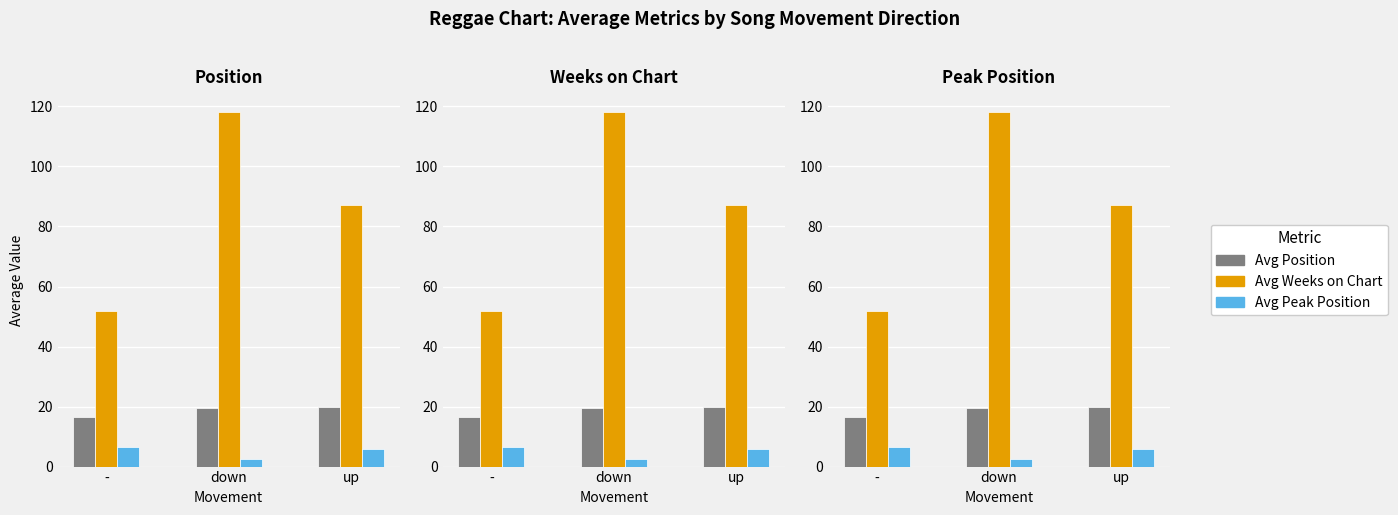

What is the difference between the maximum and minimum values in the Avg Weeks on Chart series?

66.2